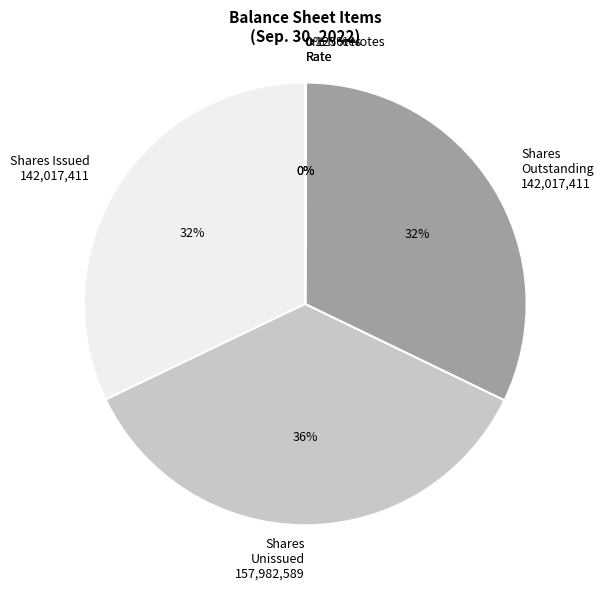

What is the smallest slice in the pie chart?

0% Convertible Notes rate